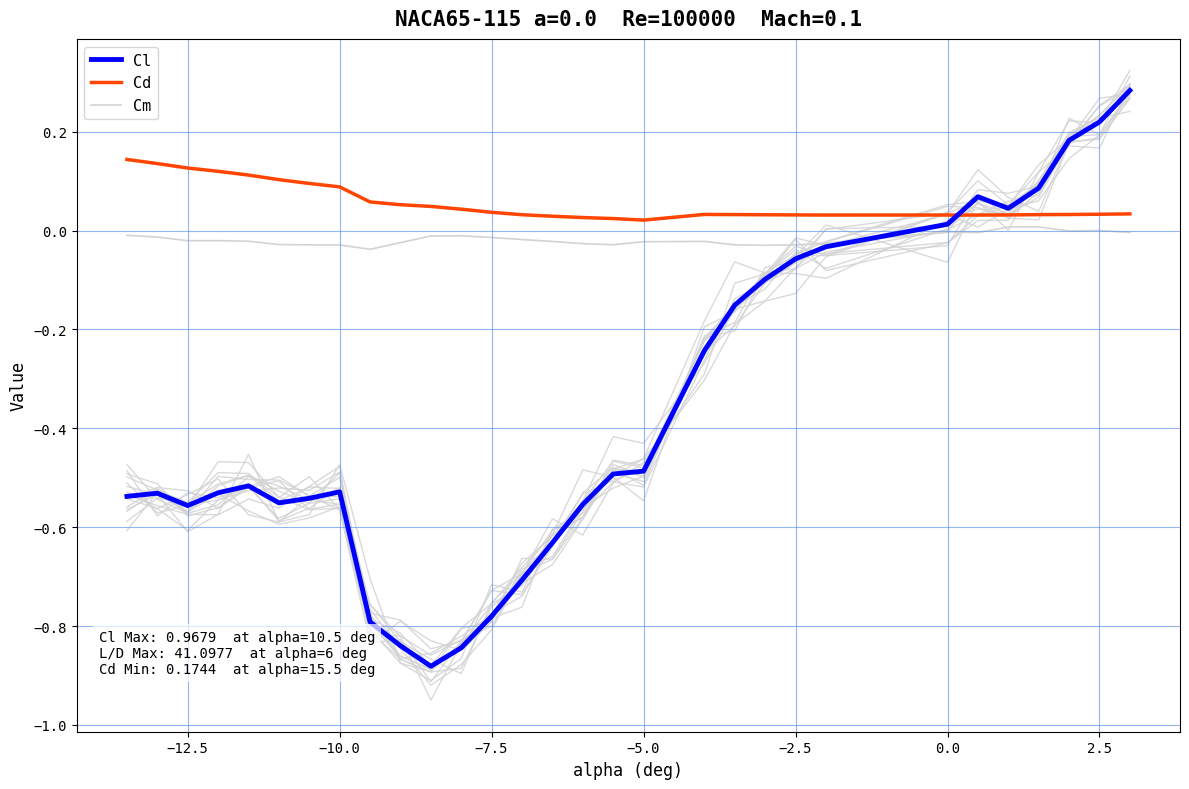

Where is Cd nearest to the value 0?

−5.0